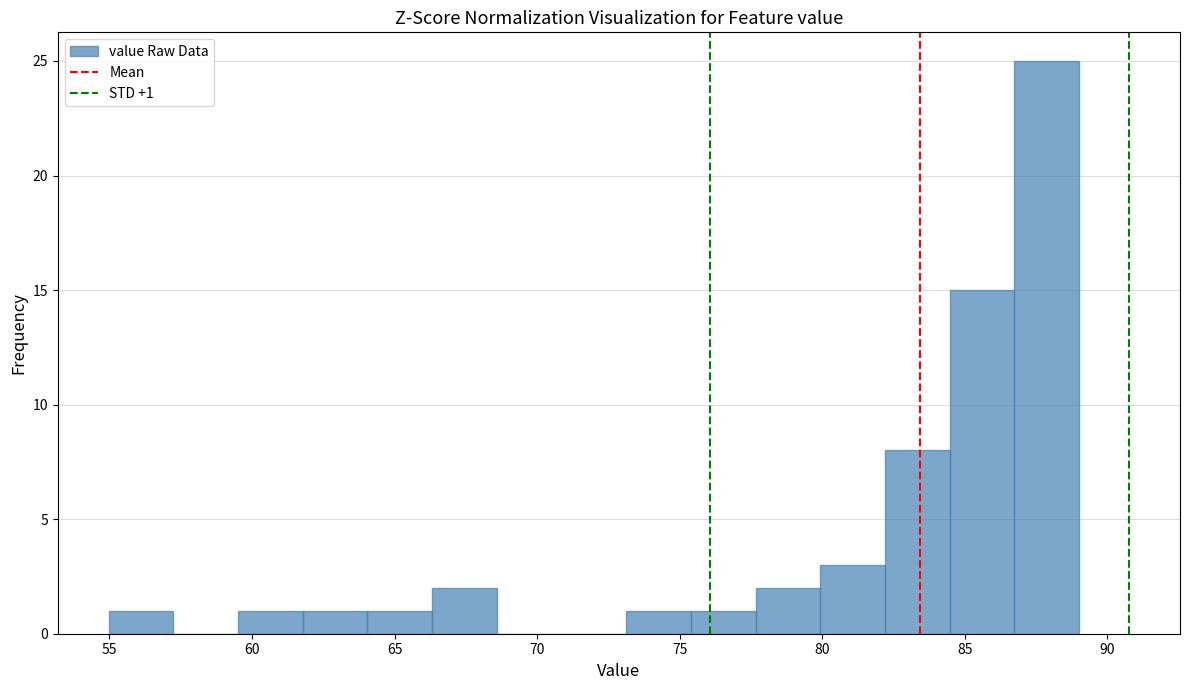

Over which range of the x-axis is the bar tallest?

86.5 to 89.0